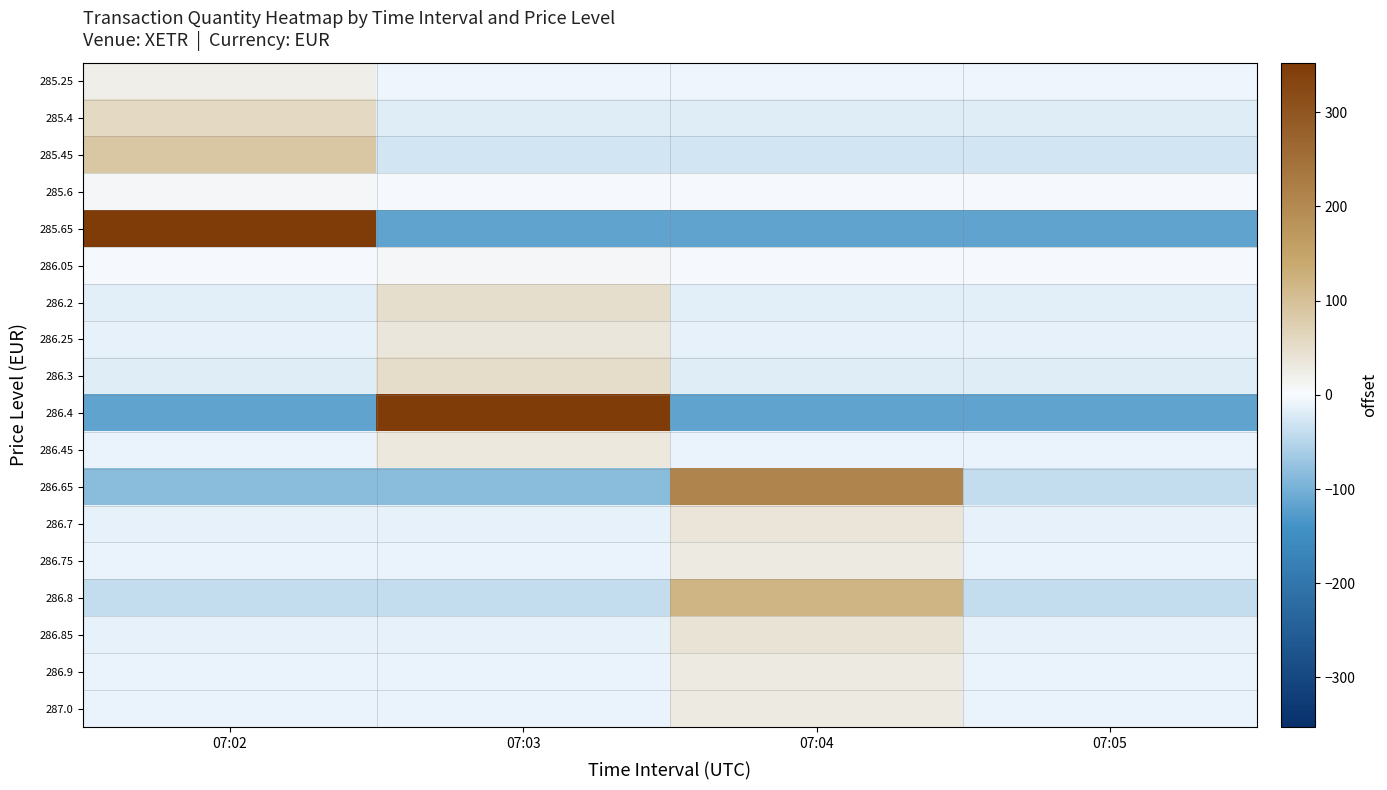

Which series has the widest spread of values?

285.65